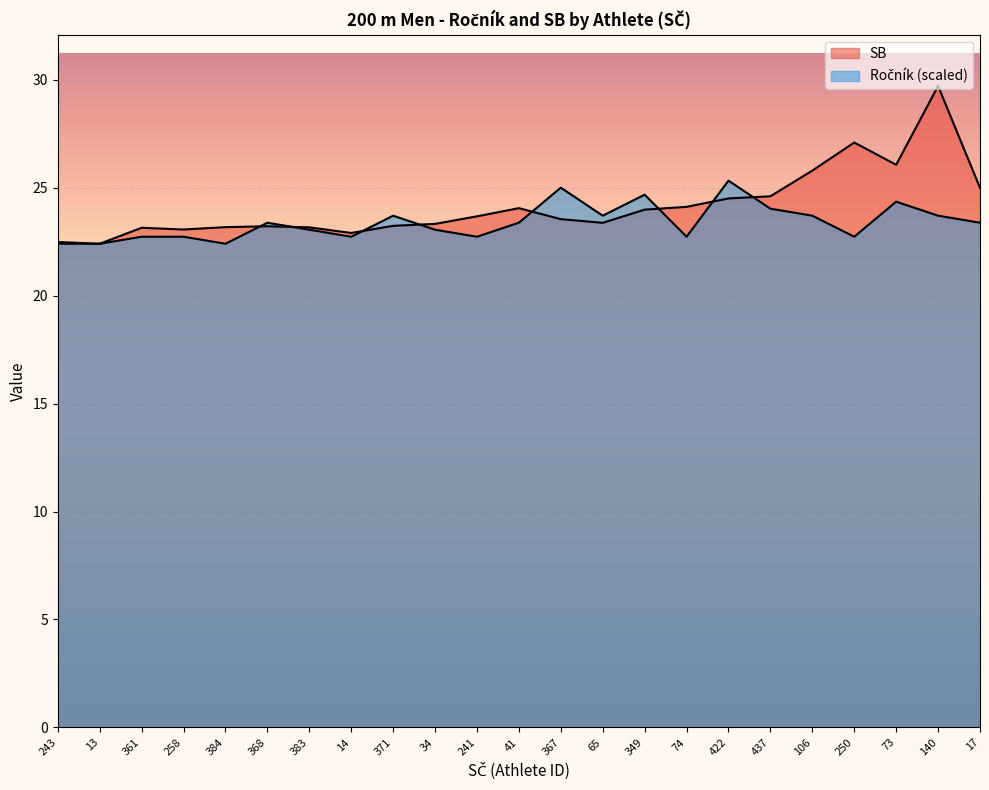

At how many categories does at least one series exceed 25?

6